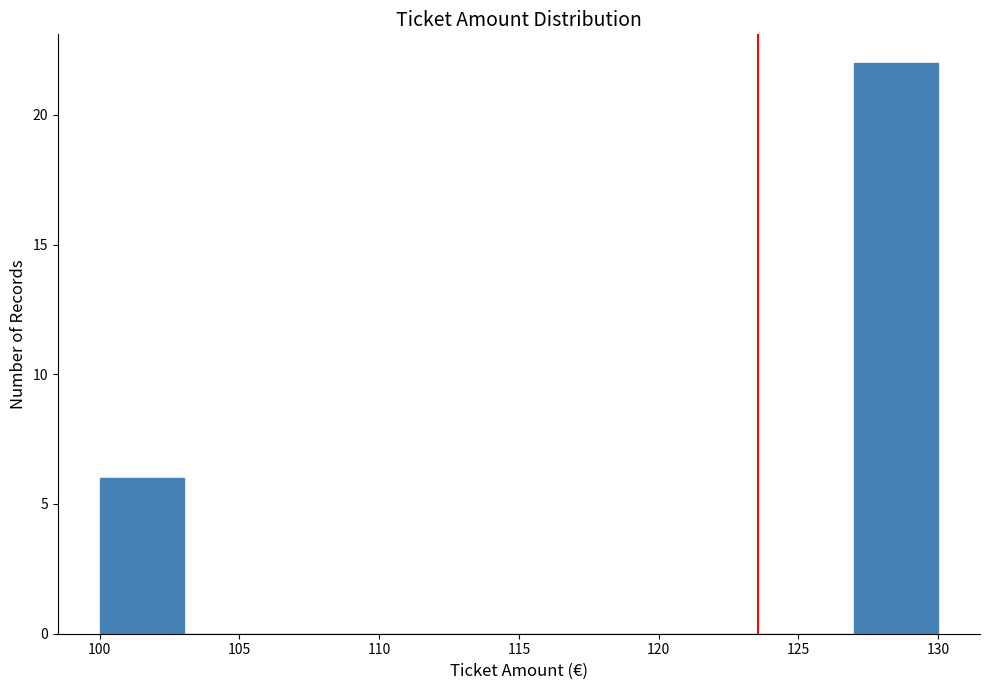

Reading left to right, list every bar in this chart as the range it spans on the x-axis followed by its height. The values are not printed on the chart, so give them approximately, as read against the axis.

100 to 103: 6
103 to 106: 0
106 to 109: 0
109 to 112: 0
112 to 115: 0
115 to 118: 0
118 to 121: 0
121 to 124: 0
124 to 127: 0
127 to 130: 22